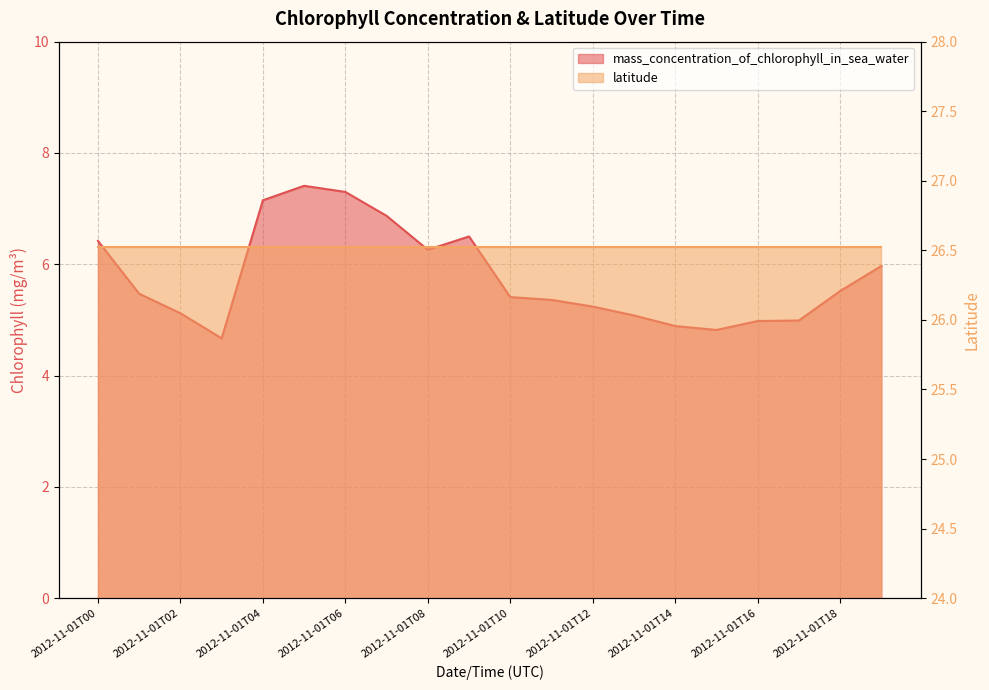

Which label corresponds to the largest value in the chart?

2012-11-01T05